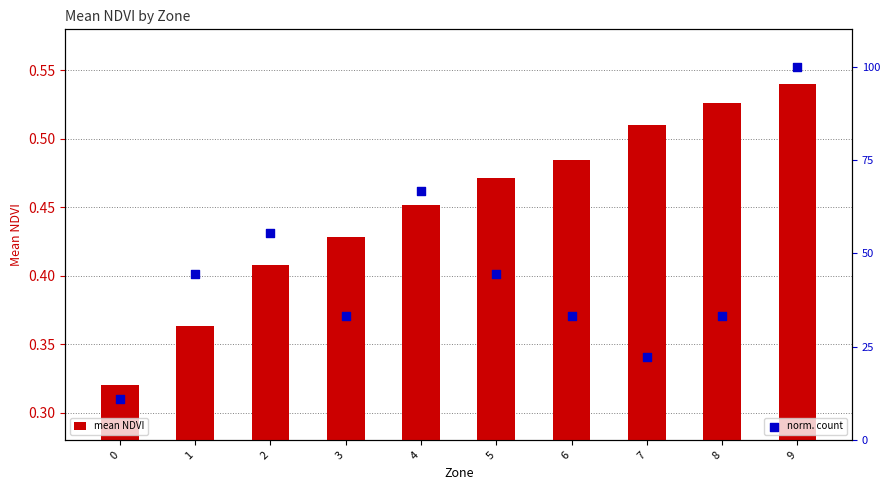

What are all the series names shown in the legend?

mean NDVI, norm. count